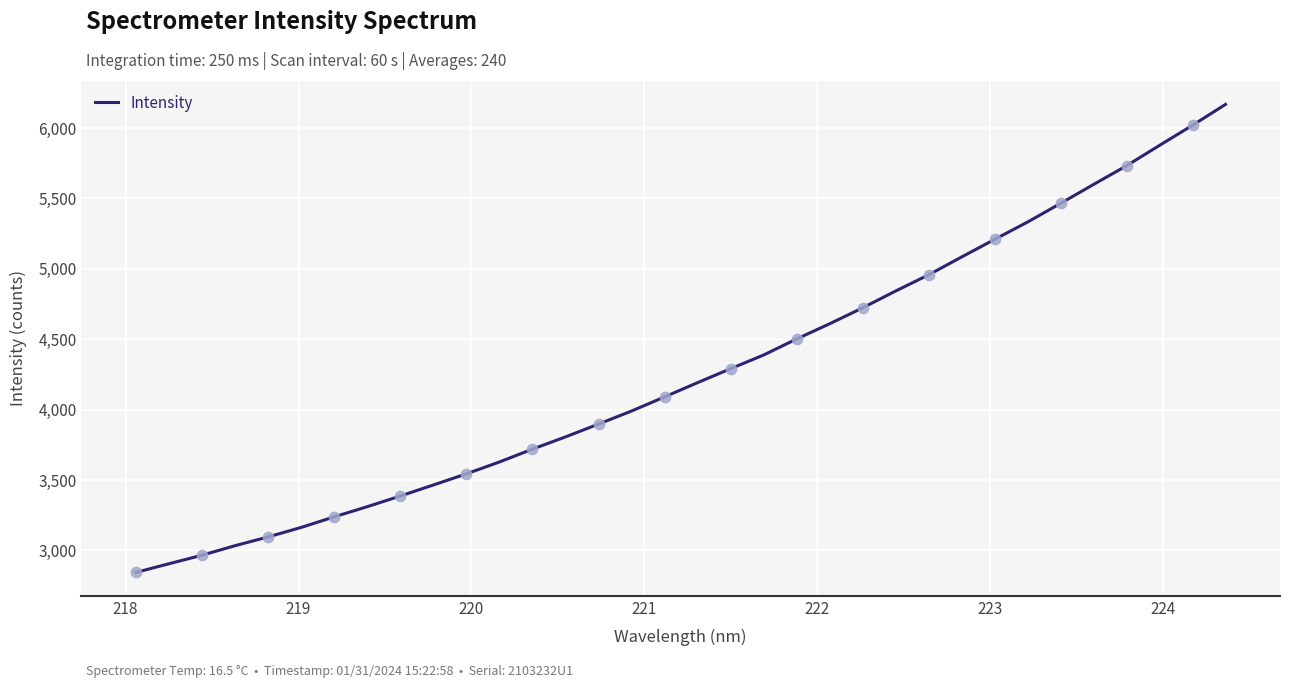

What is the difference between the maximum and minimum values?

3323.8